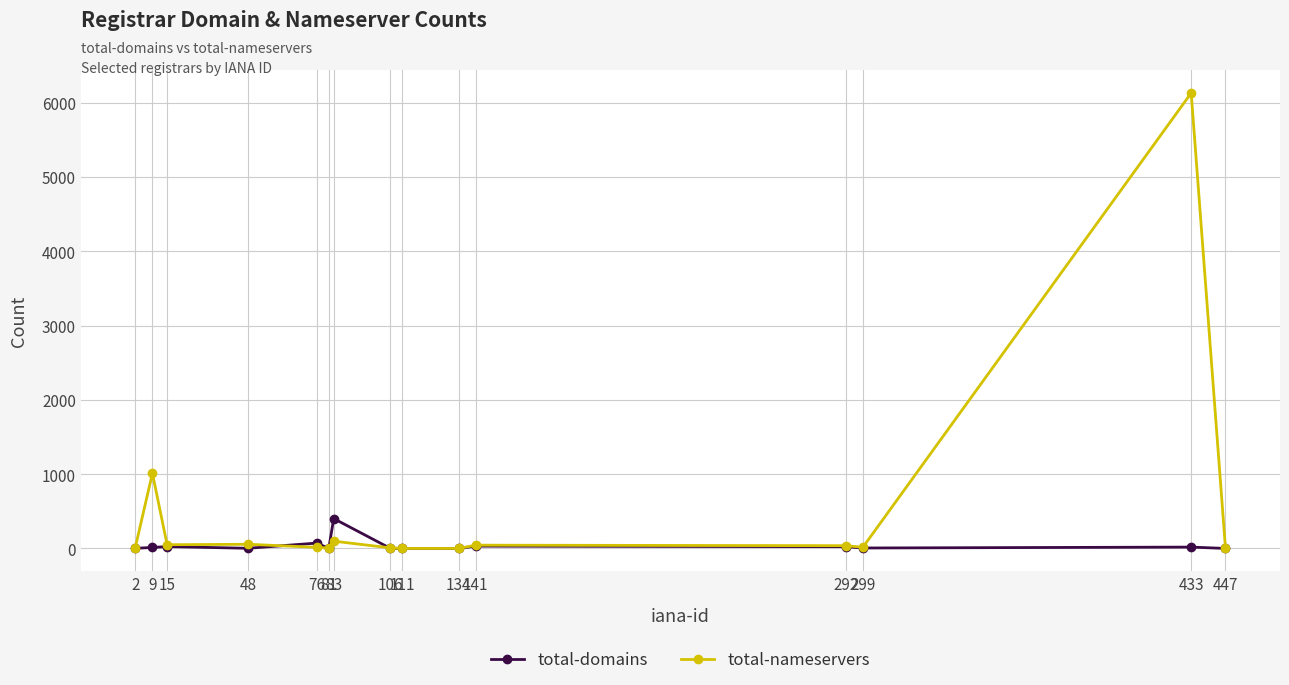

Which series has the widest spread of values?

total-nameservers